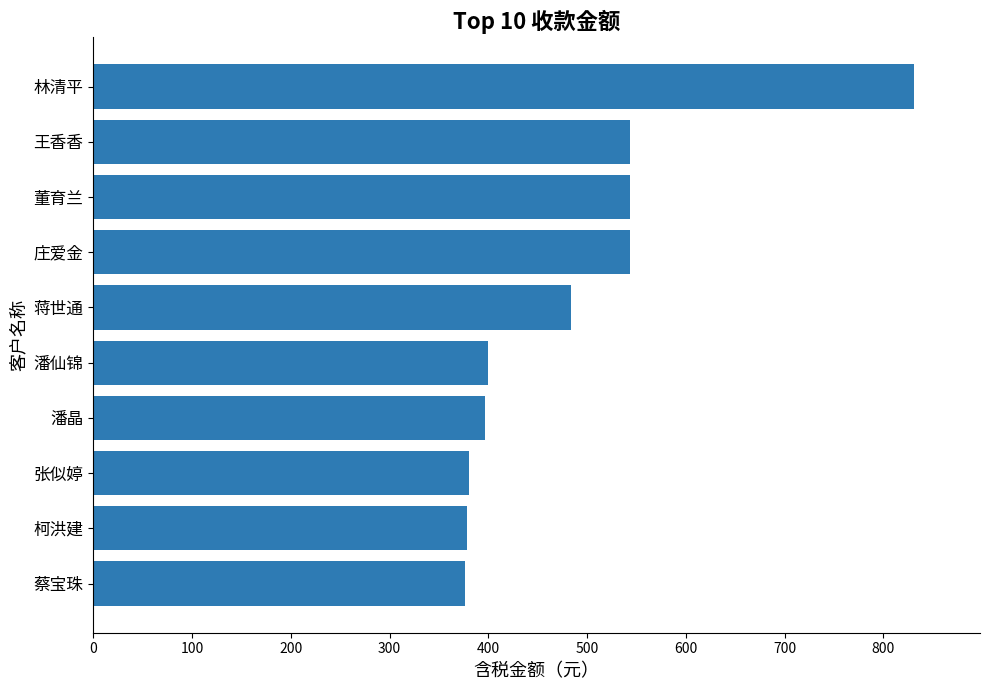

What is the difference between the second highest and minimum values?

166.8